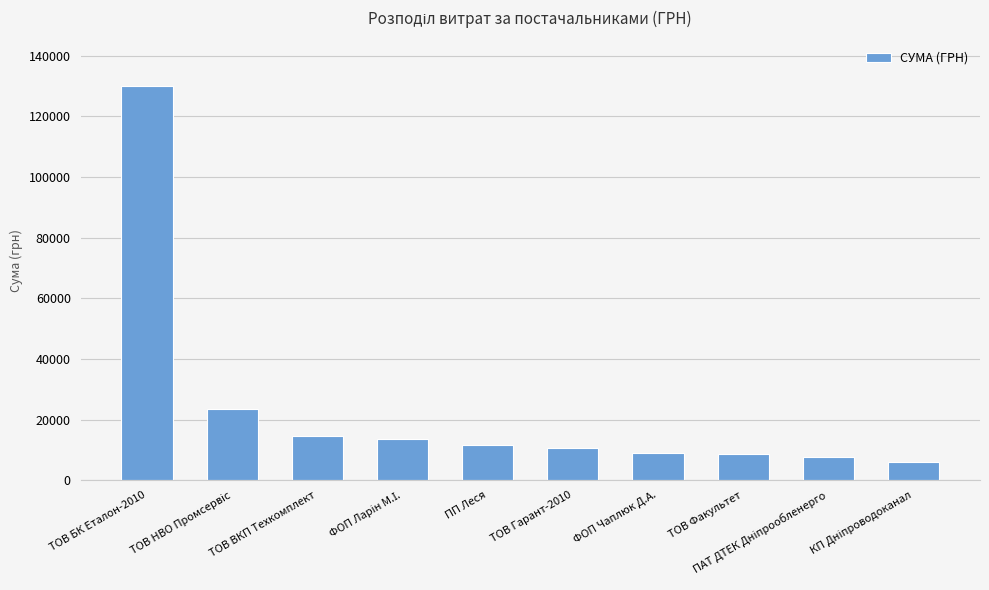

What is the average value?

23537